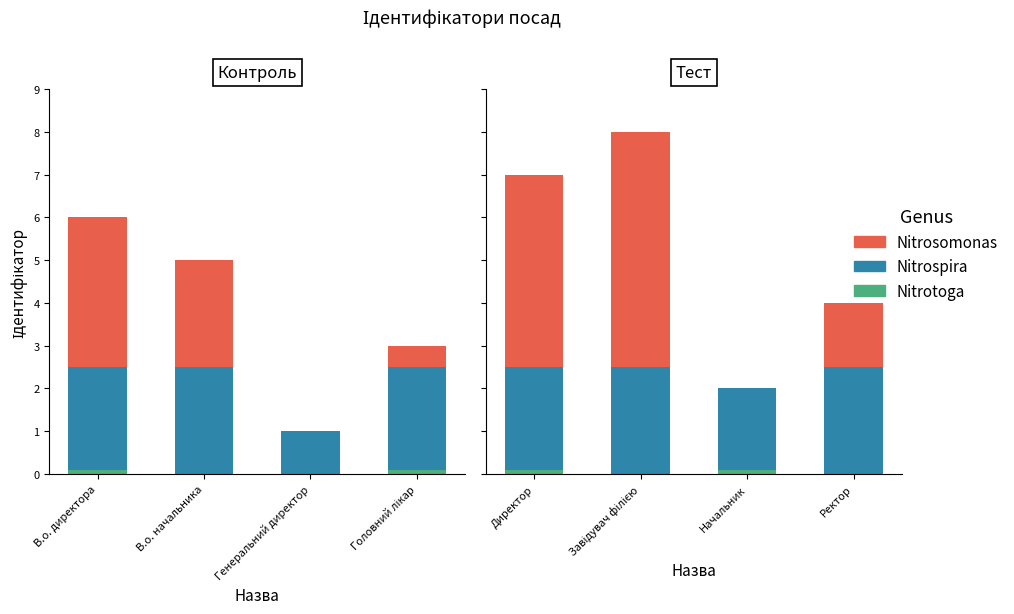

What is the sum of the Nitrospira values at Директор and Ректор?

5.0